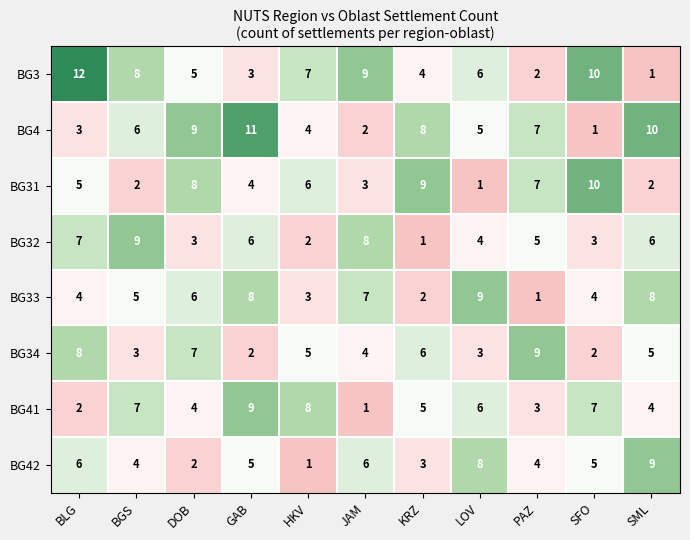

Which series changed the most between BGS and HKV?

BG32